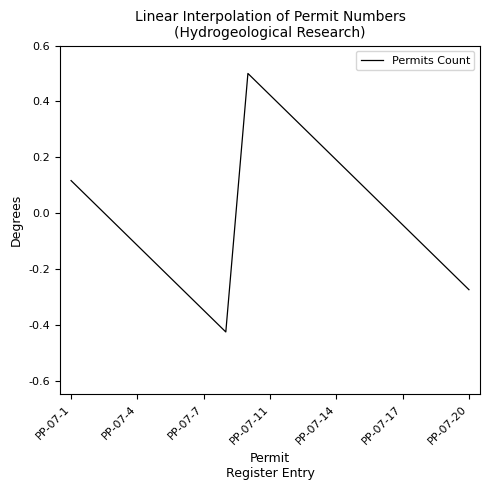

What is the greatest value displayed?

0.5